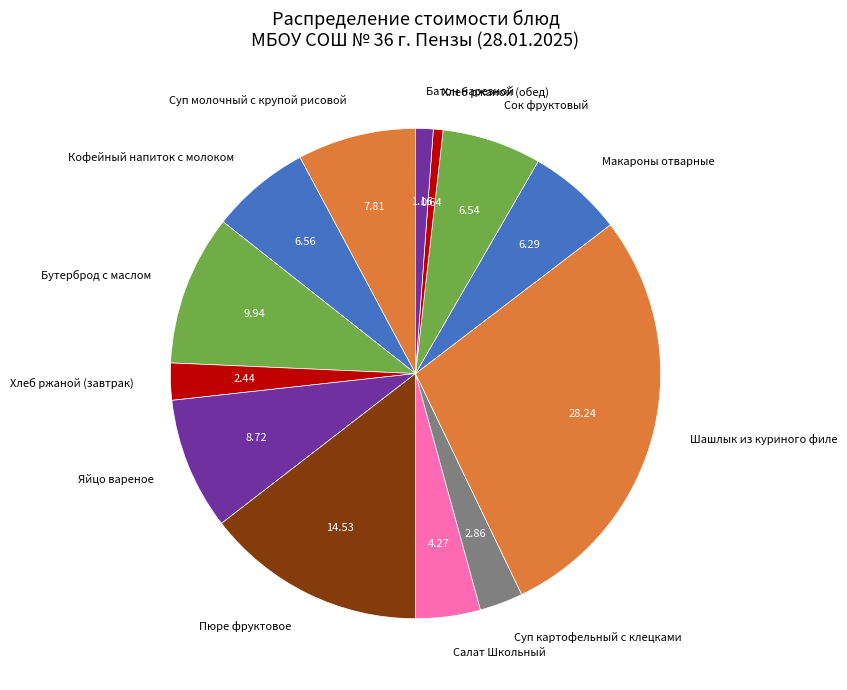

What is the ratio of the value at Сок фруктовый to the value at Салат Школьный?

1.5